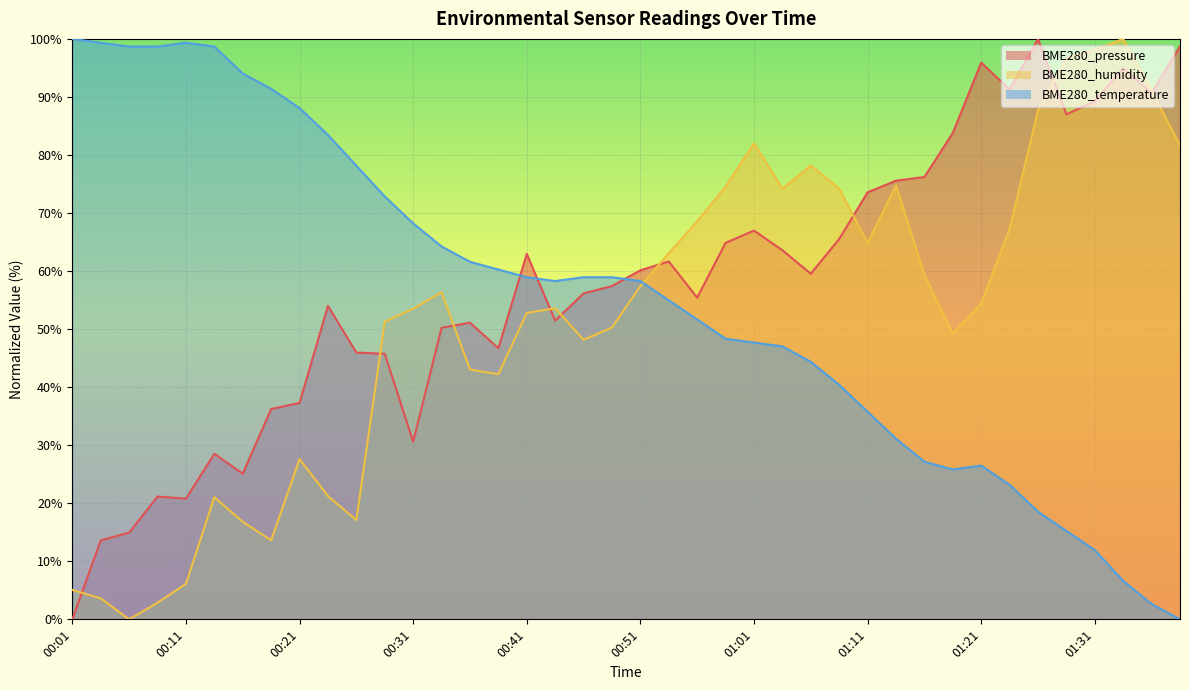

What are all the series names shown in the legend?

BME280_pressure, BME280_humidity, BME280_temperature